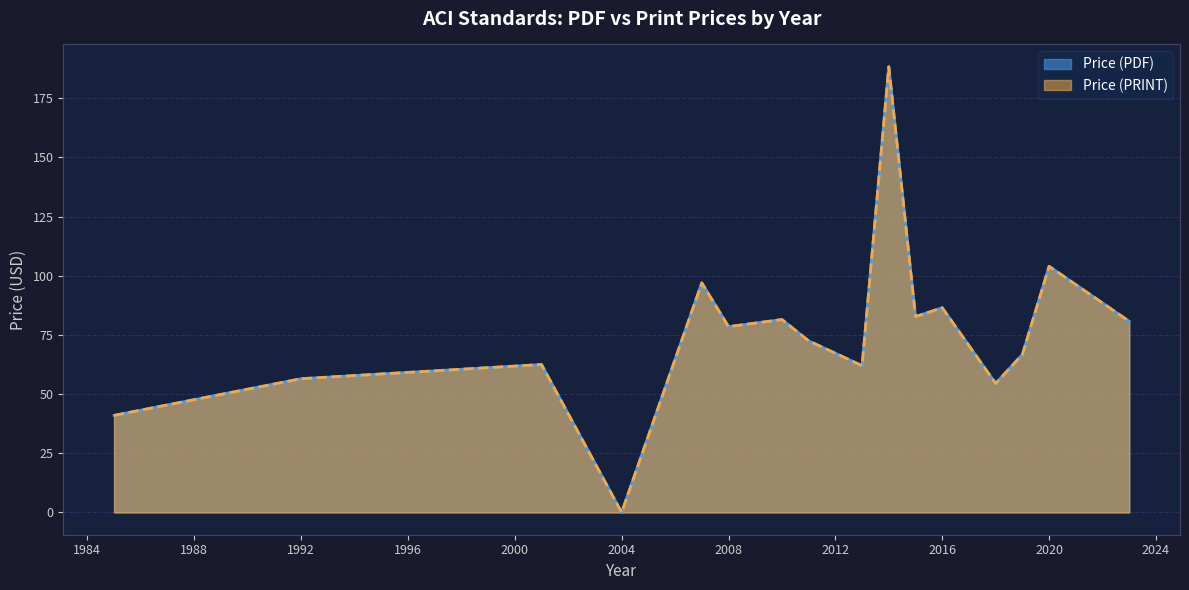

True or false: Price (PRINT) and Price (PDF) cross at least once.

False